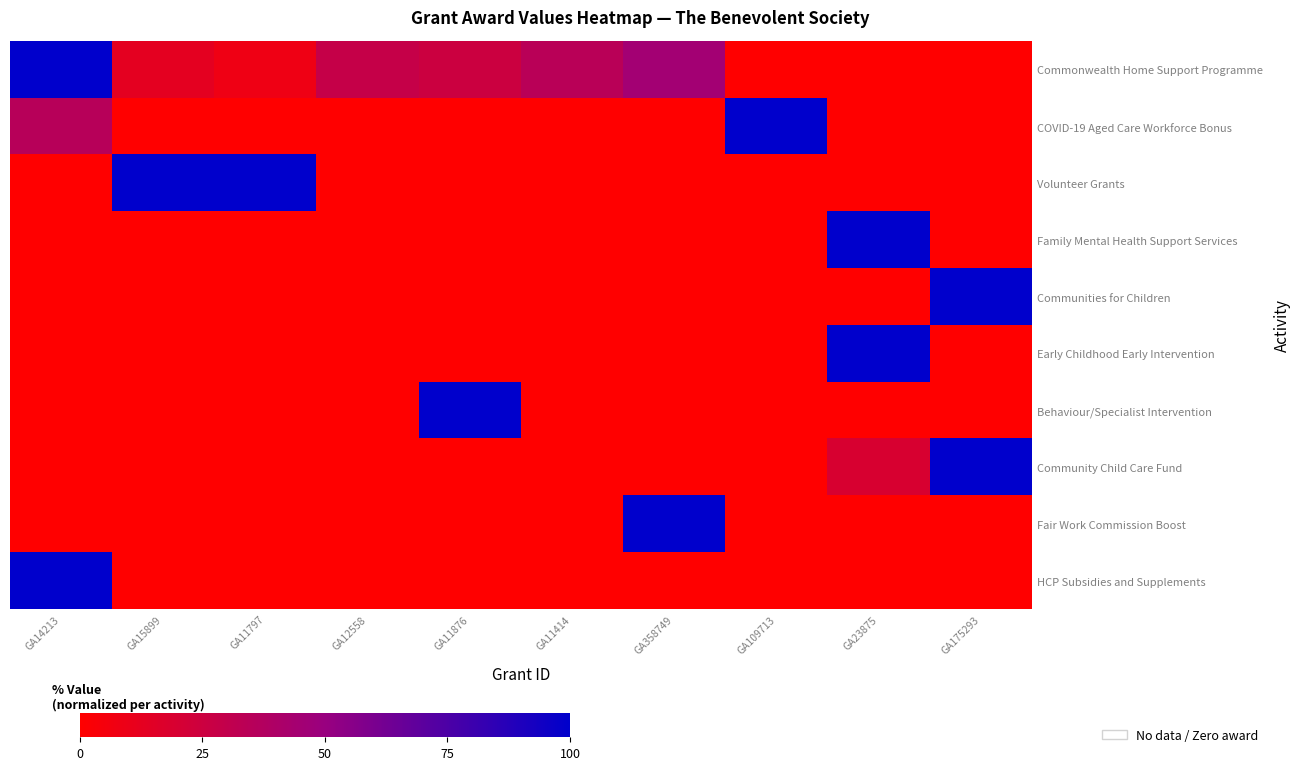

How many distinct data groups are displayed?

10